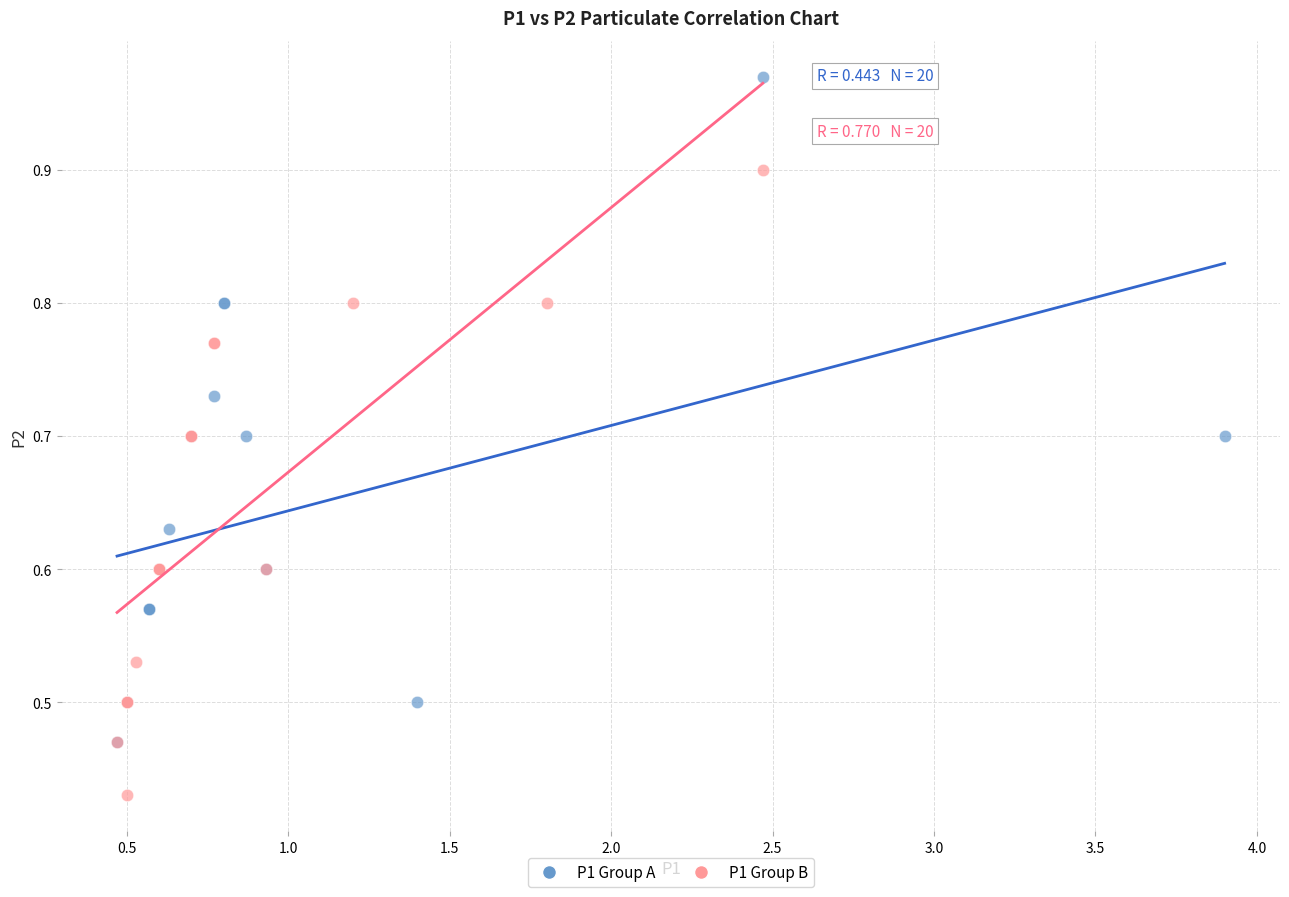

Which series reaches the minimum Y coordinate?

P1 Group B